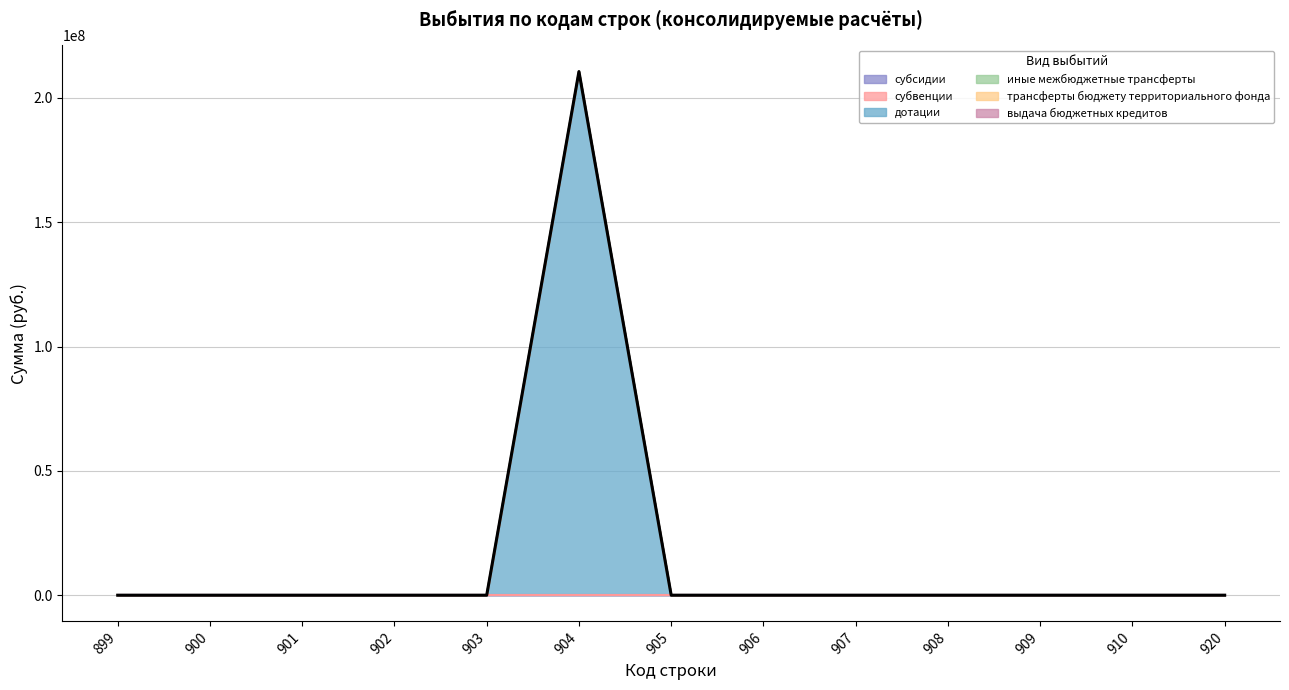

Does the chart display data point markers on the line(s)?

No